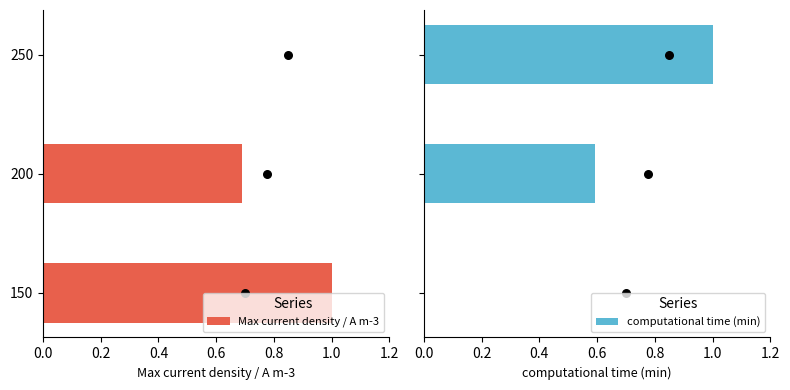

What is the sum of the Max current density / A m-3 values at 200 and 150?

1.7